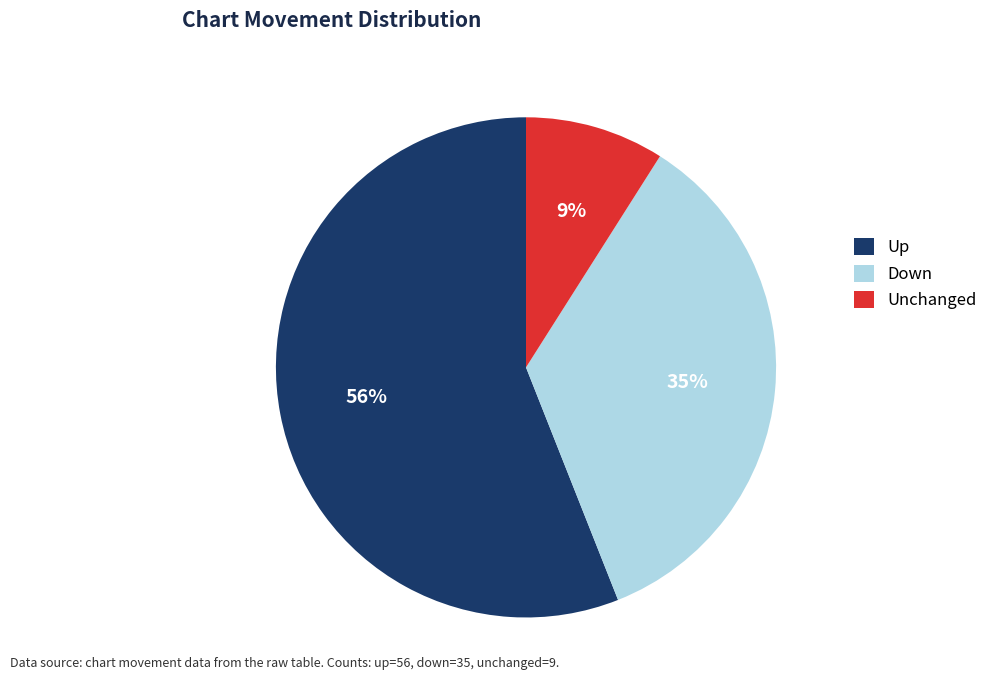

What percentage is the Up slice, to the nearest percent?

56%